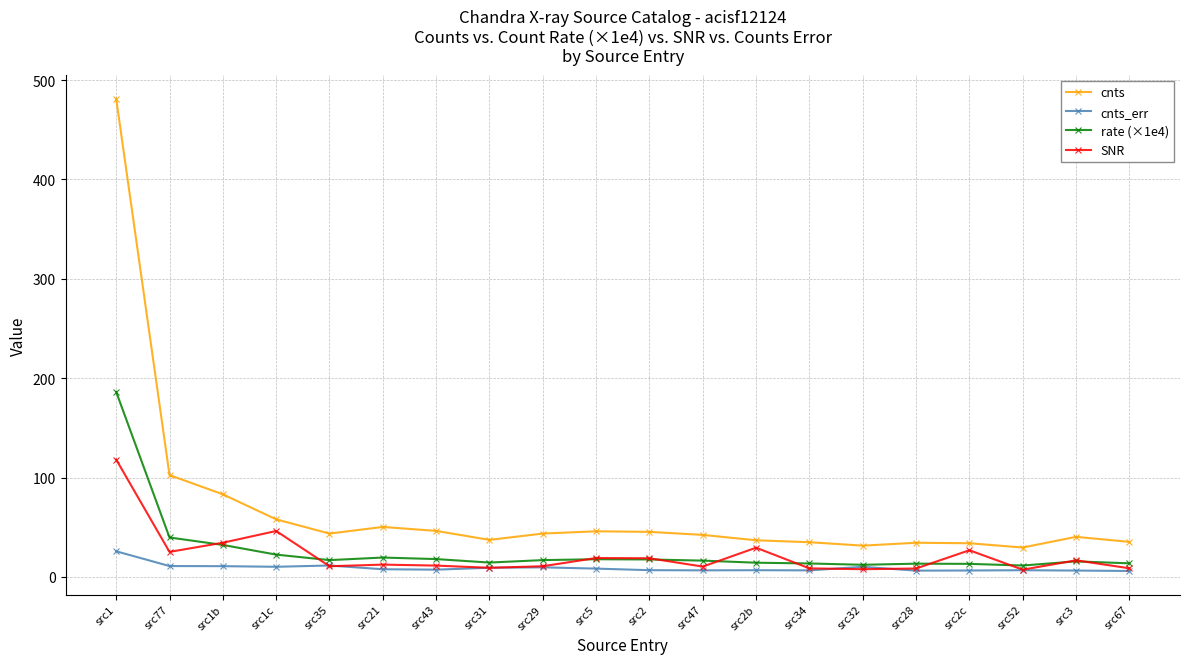

Where does the rate (×1e4) series first go above 16?

src1